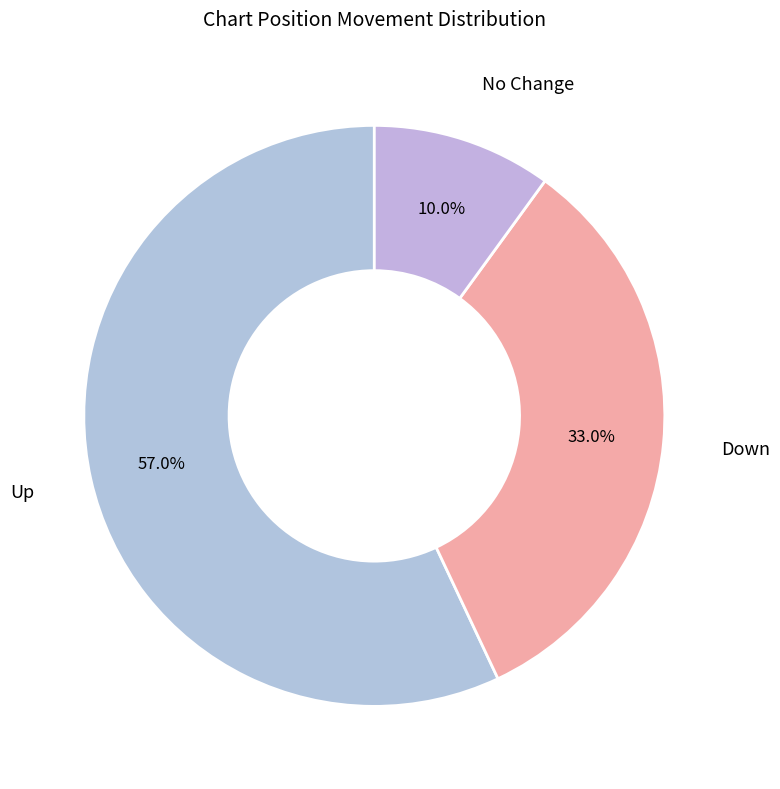

What is the ratio of the value at No Change to the value at Down?

0.3